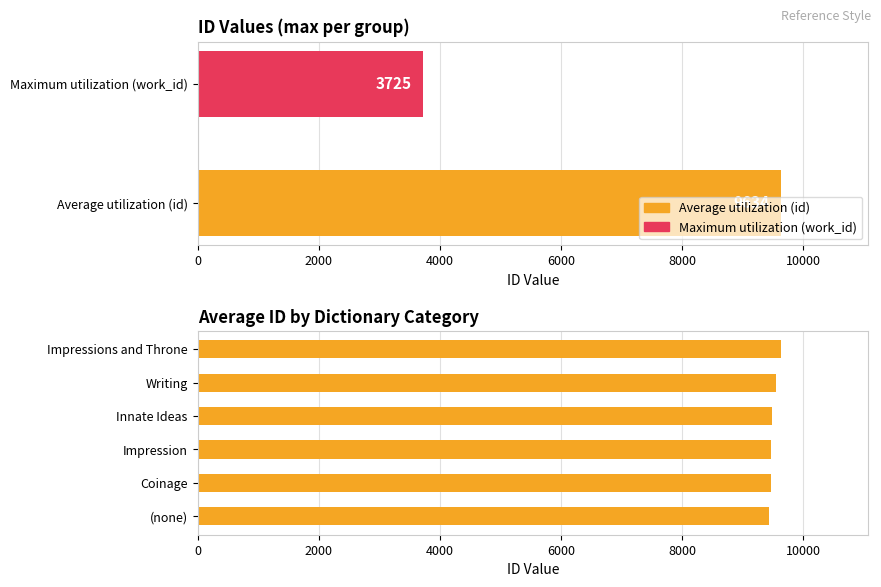

What is the value of the 1st bar from the left?

9432